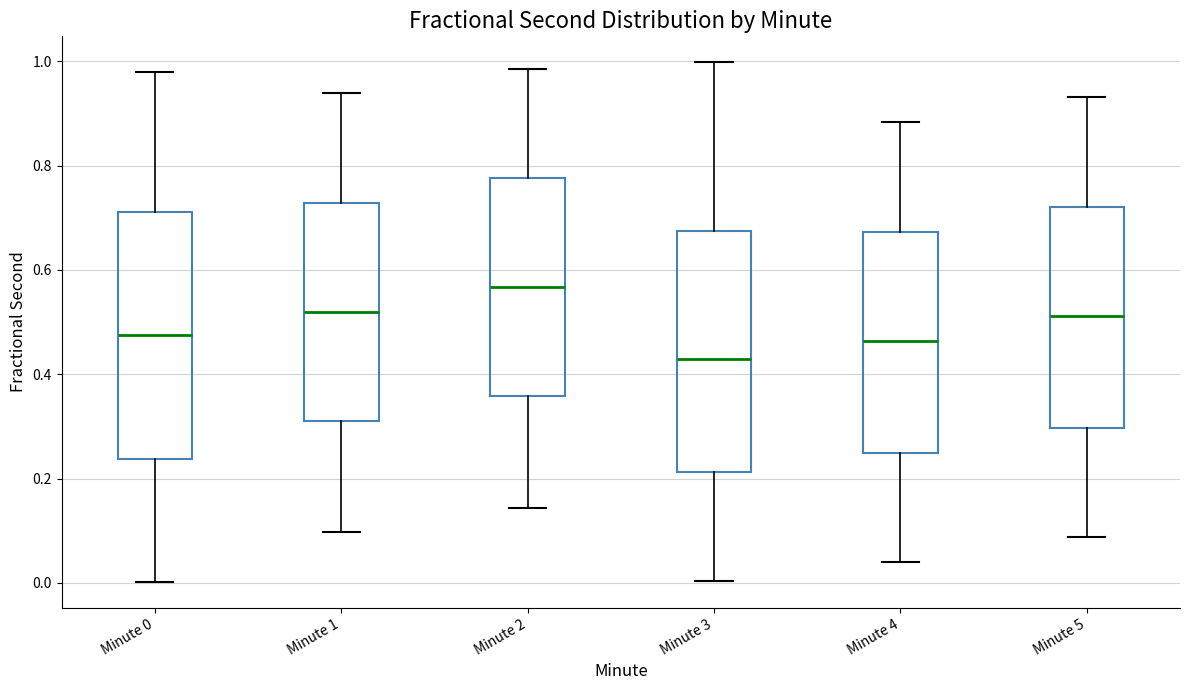

Where does the median line of the box for Minute 0 sit on the y-axis? The values are not printed on the chart, so give them approximately, as read against the axis.

0.48